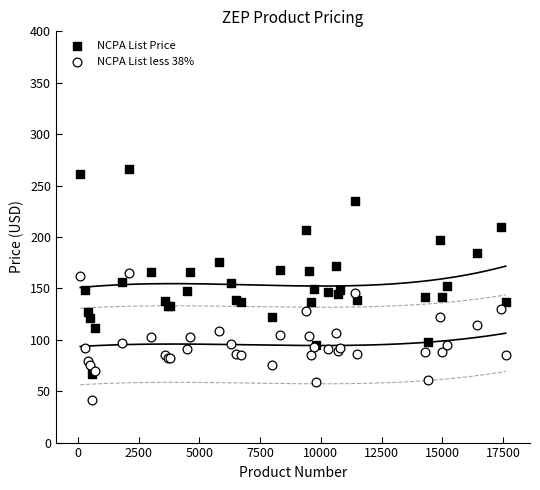

Which series has the widest spread of Y values?

NCPA List Price